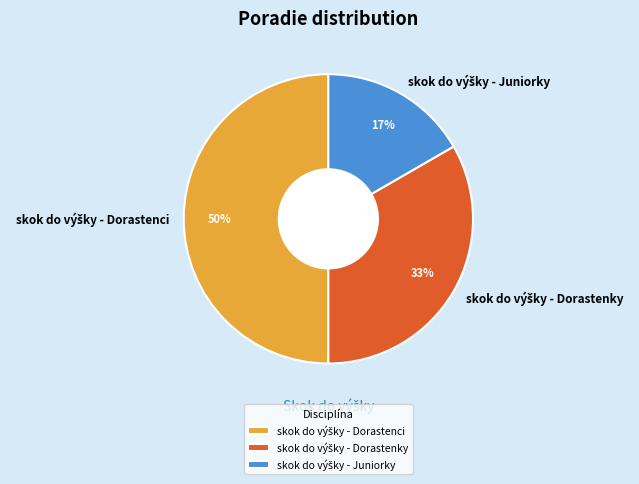

To the nearest percent, what is the difference between the largest and smallest slice percentages?

33%